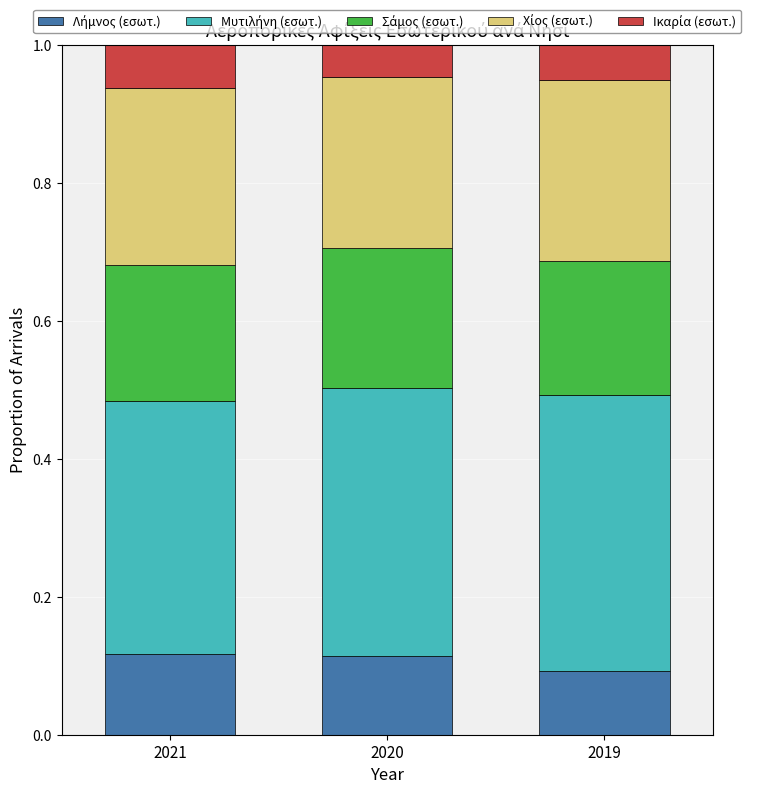

What is the total value across all series at 2021?

1.0